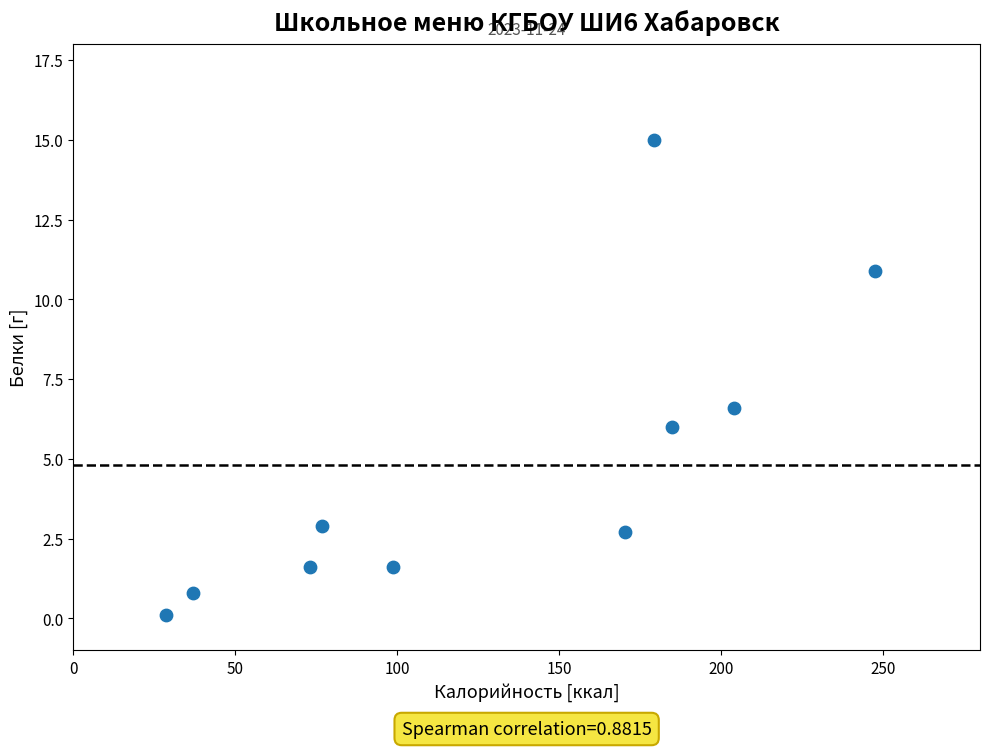

What is the average Y value?

4.8